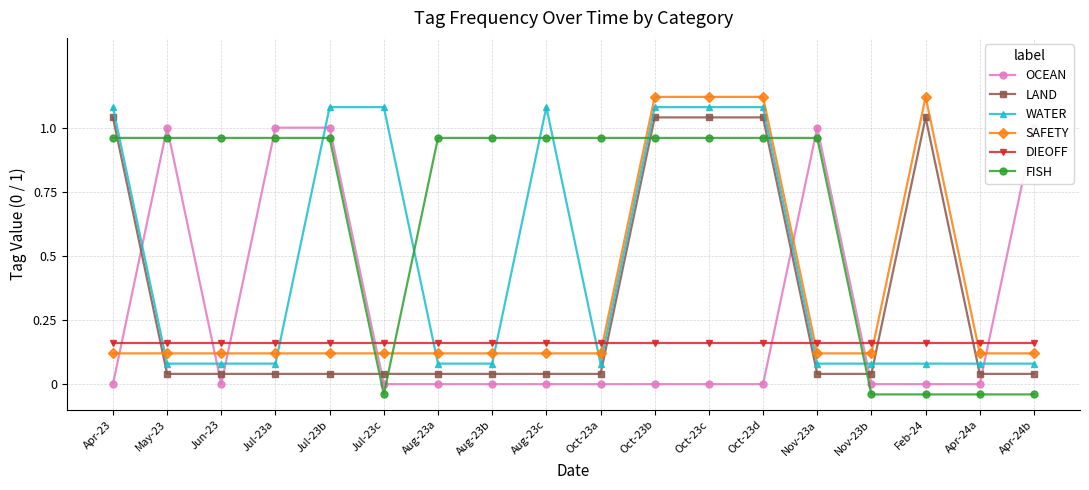

Which series has the largest range (max minus min)?

OCEAN